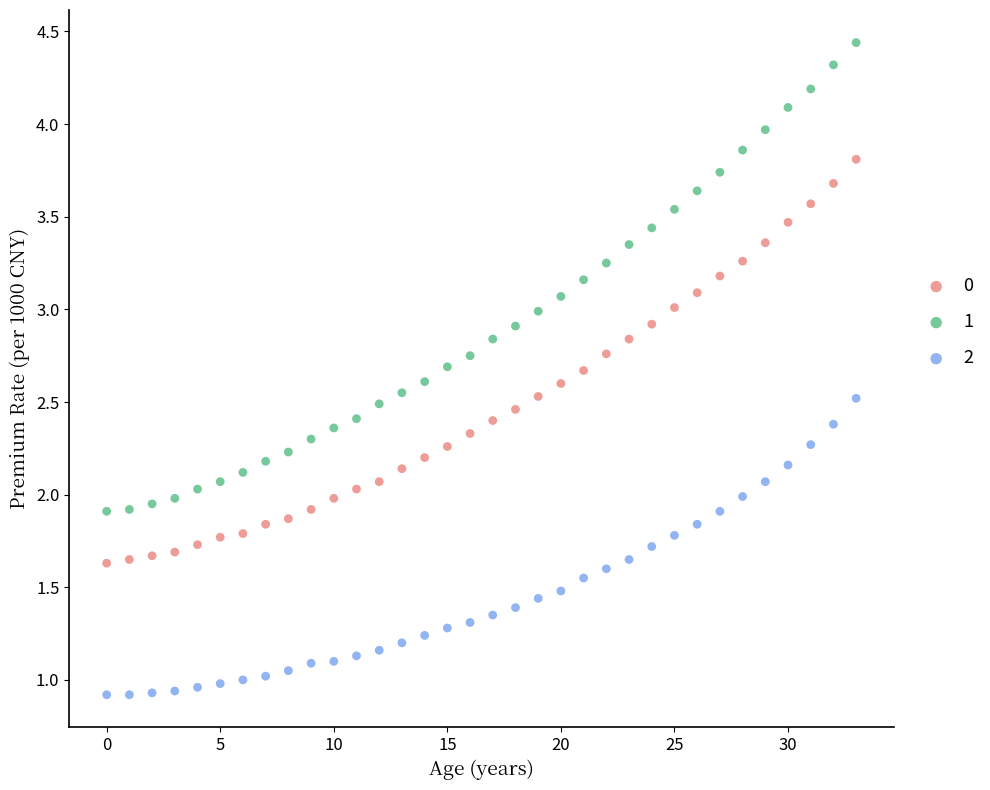

Which series has the largest Y range (max minus min)?

1